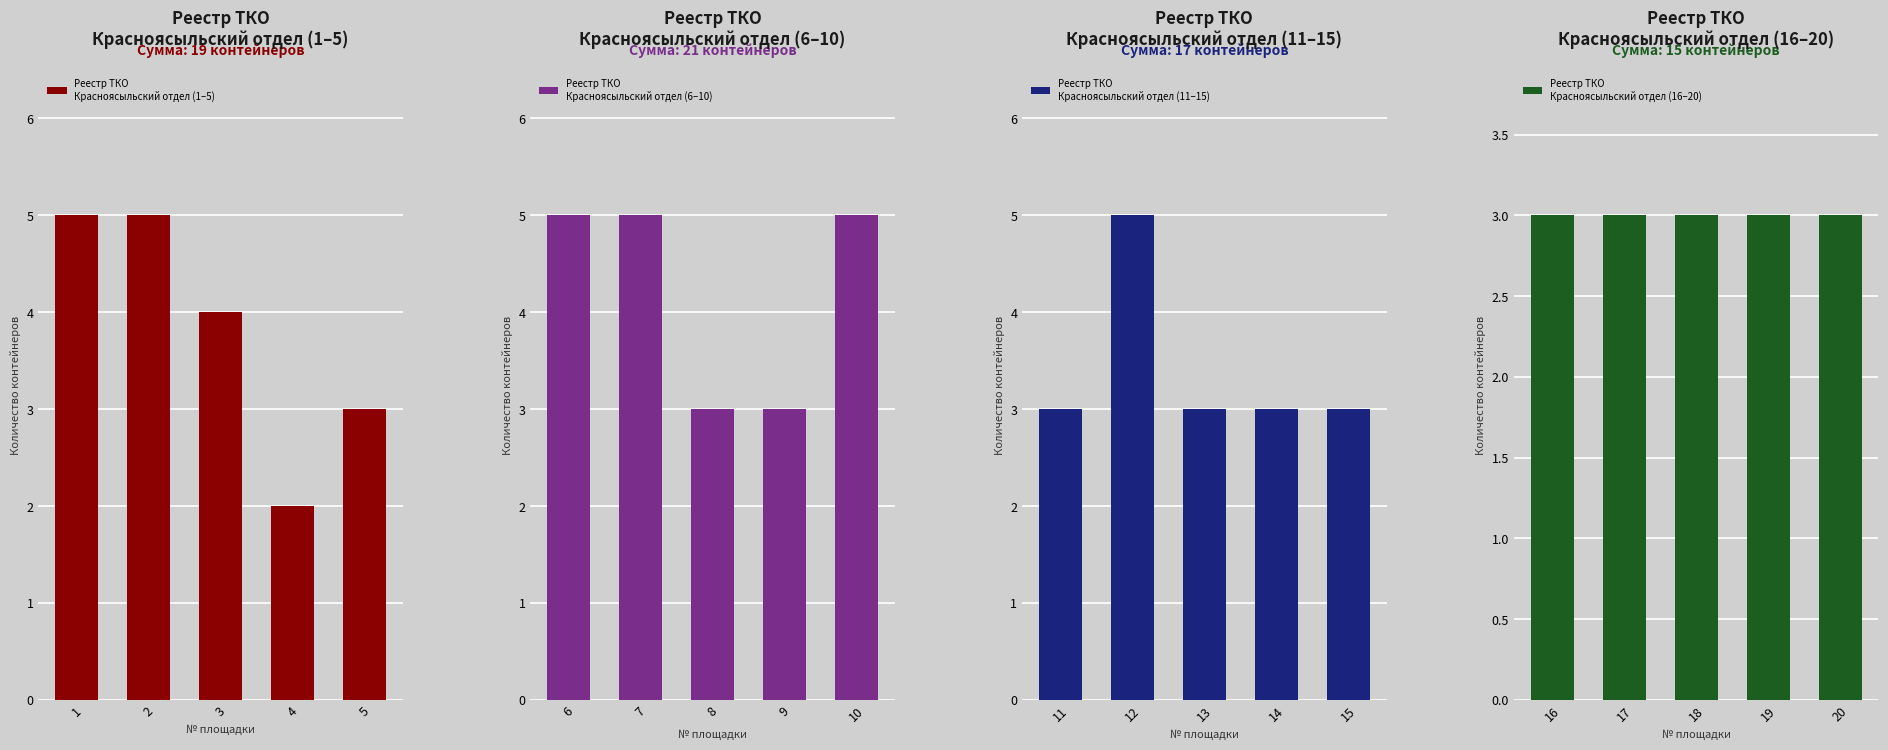

What are all the series names shown in the legend?

Реестр ТКО
Красноясыльский отдел (1–5), Реестр ТКО
Красноясыльский отдел (6–10), Реестр ТКО
Красноясыльский отдел (11–15), Реестр ТКО
Красноясыльский отдел (16–20)